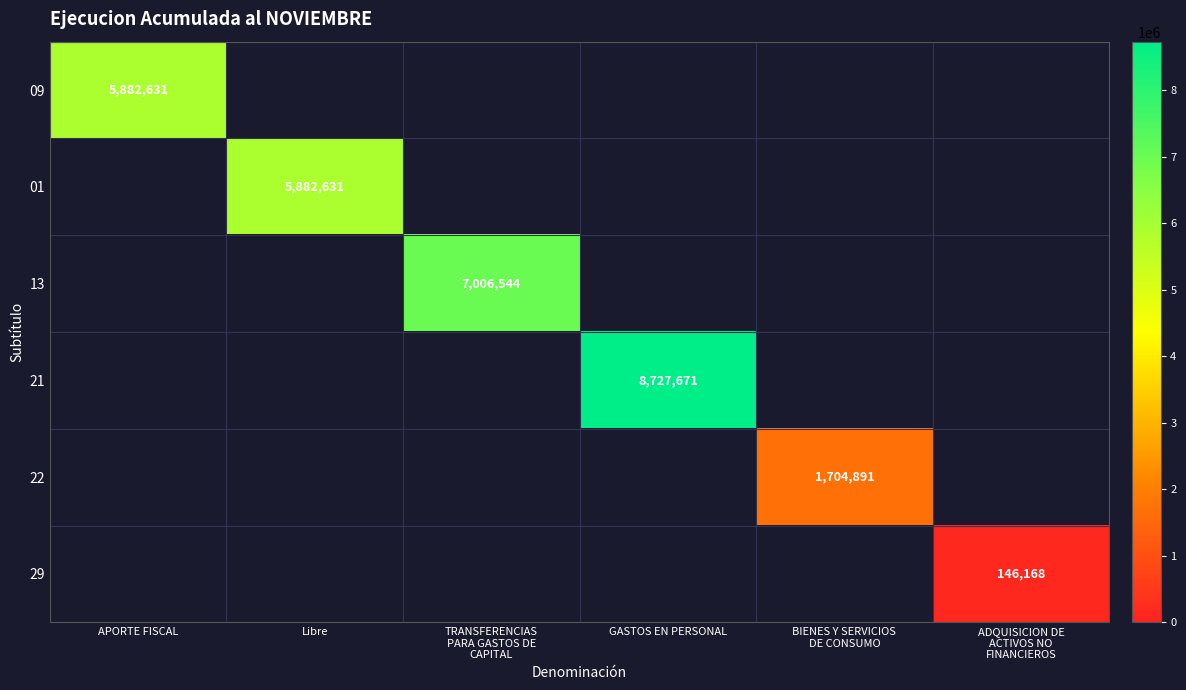

The value of 01 at Libre is 10112363. True or false?

False